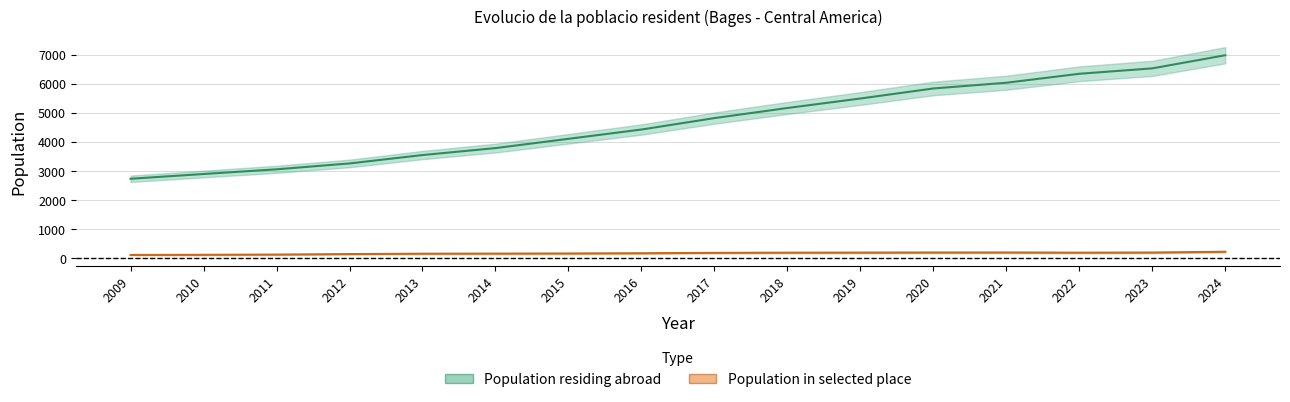

Which series has the widest spread of values?

Population residing abroad